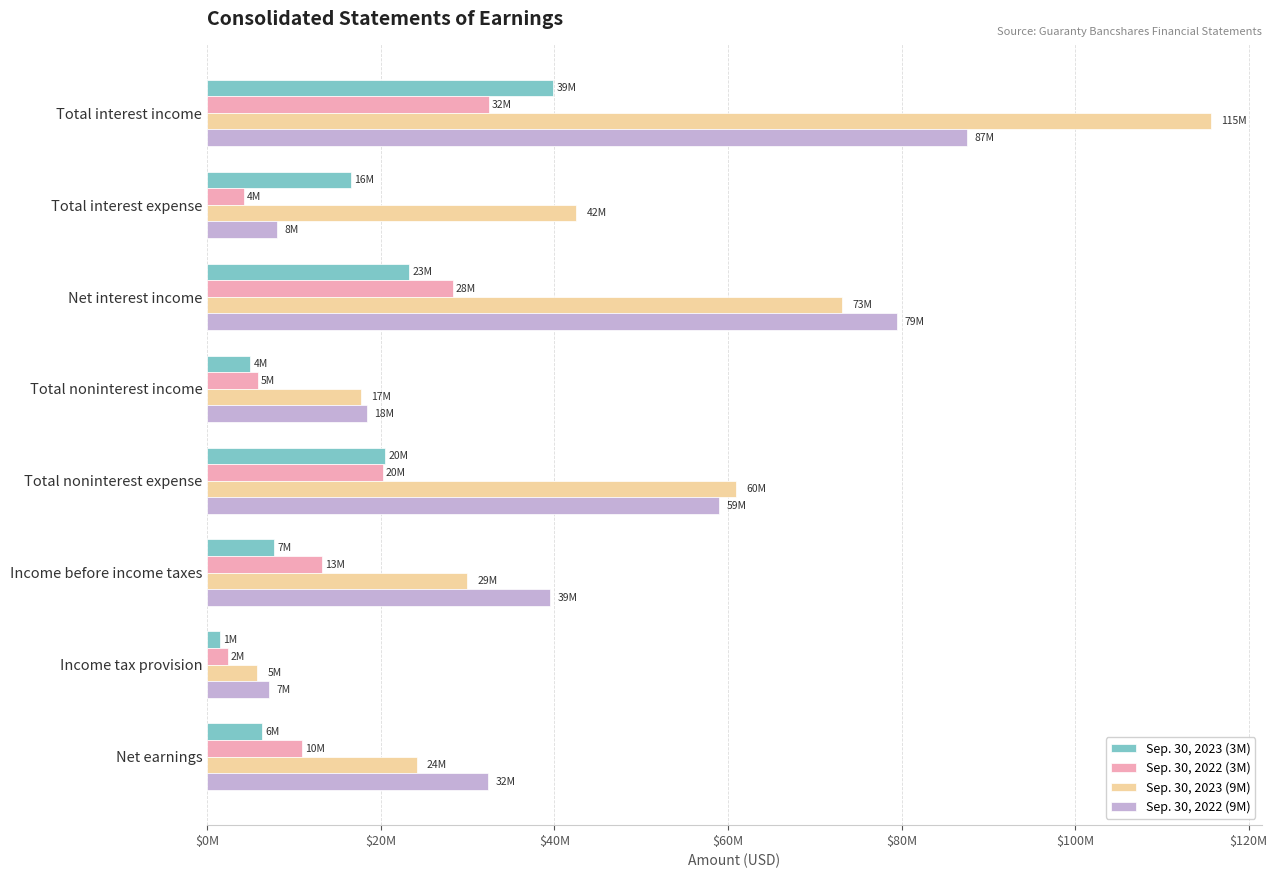

Which series has the largest total across all categories?

Sep. 30, 2023 (9M)